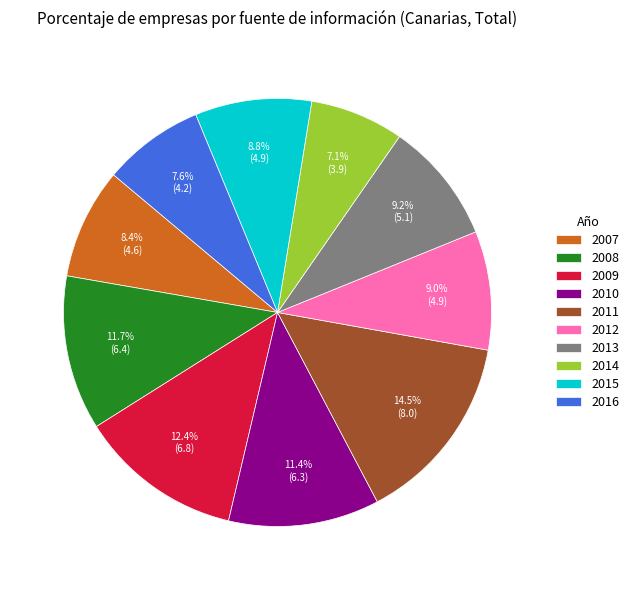

Which category has the biggest portion of the pie?

2011